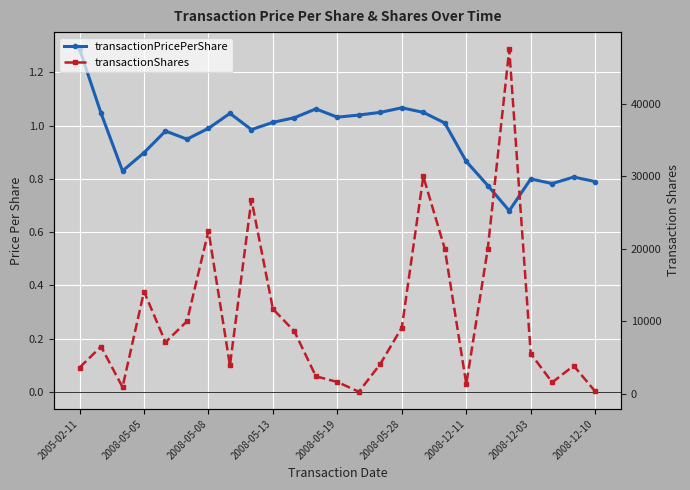

True or false: transactionShares and transactionPricePerShare cross at least once.

False